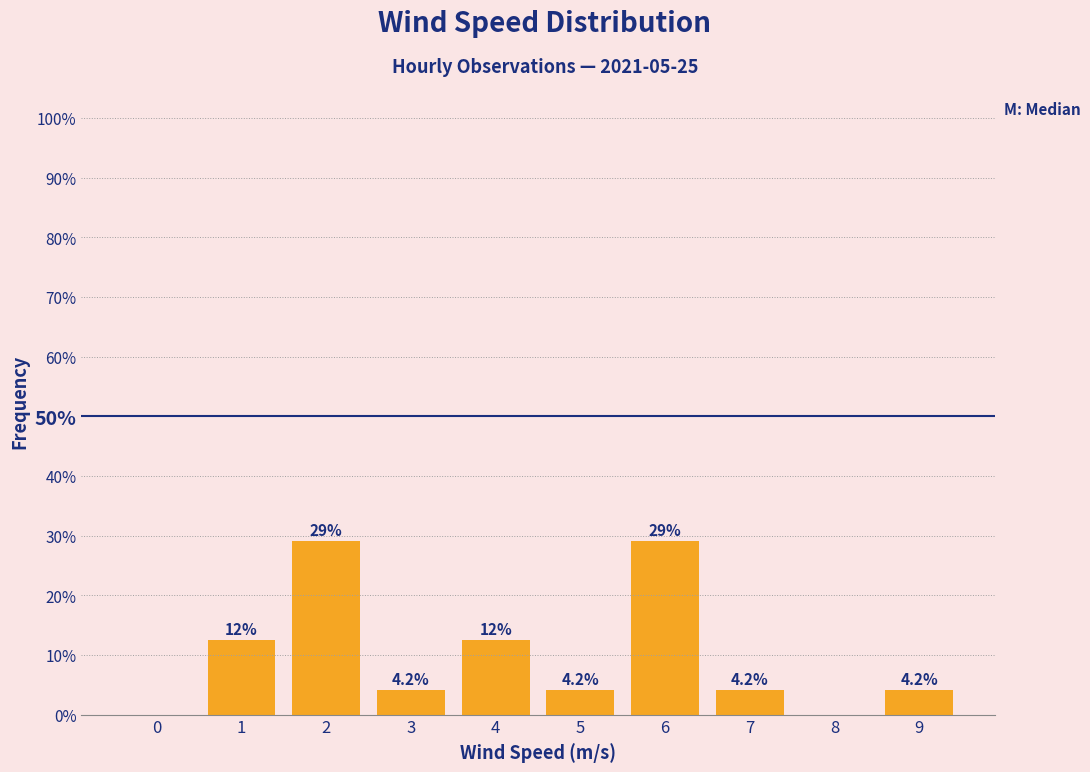

Reading left to right, what are all the values shown in this chart?

0=0.0	1=12.5	2=29.2	3=4.2	4=12.5	5=4.2	6=29.2	7=4.2	8=0.0	9=4.2